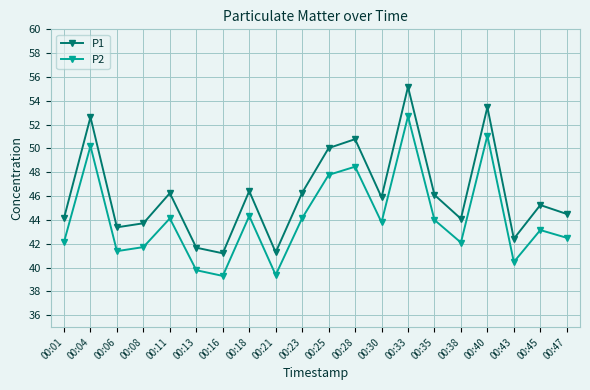

Where is the first local maximum for P1?

00:04